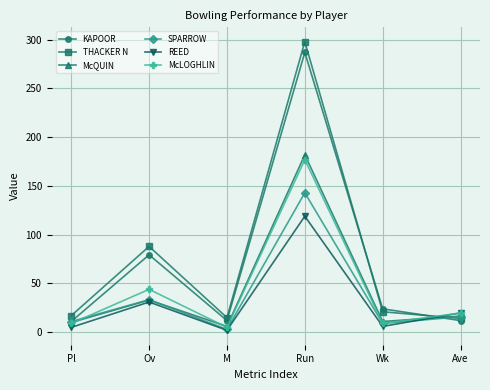

What is the sum of the THACKER N values at Ave and Run?

312.2